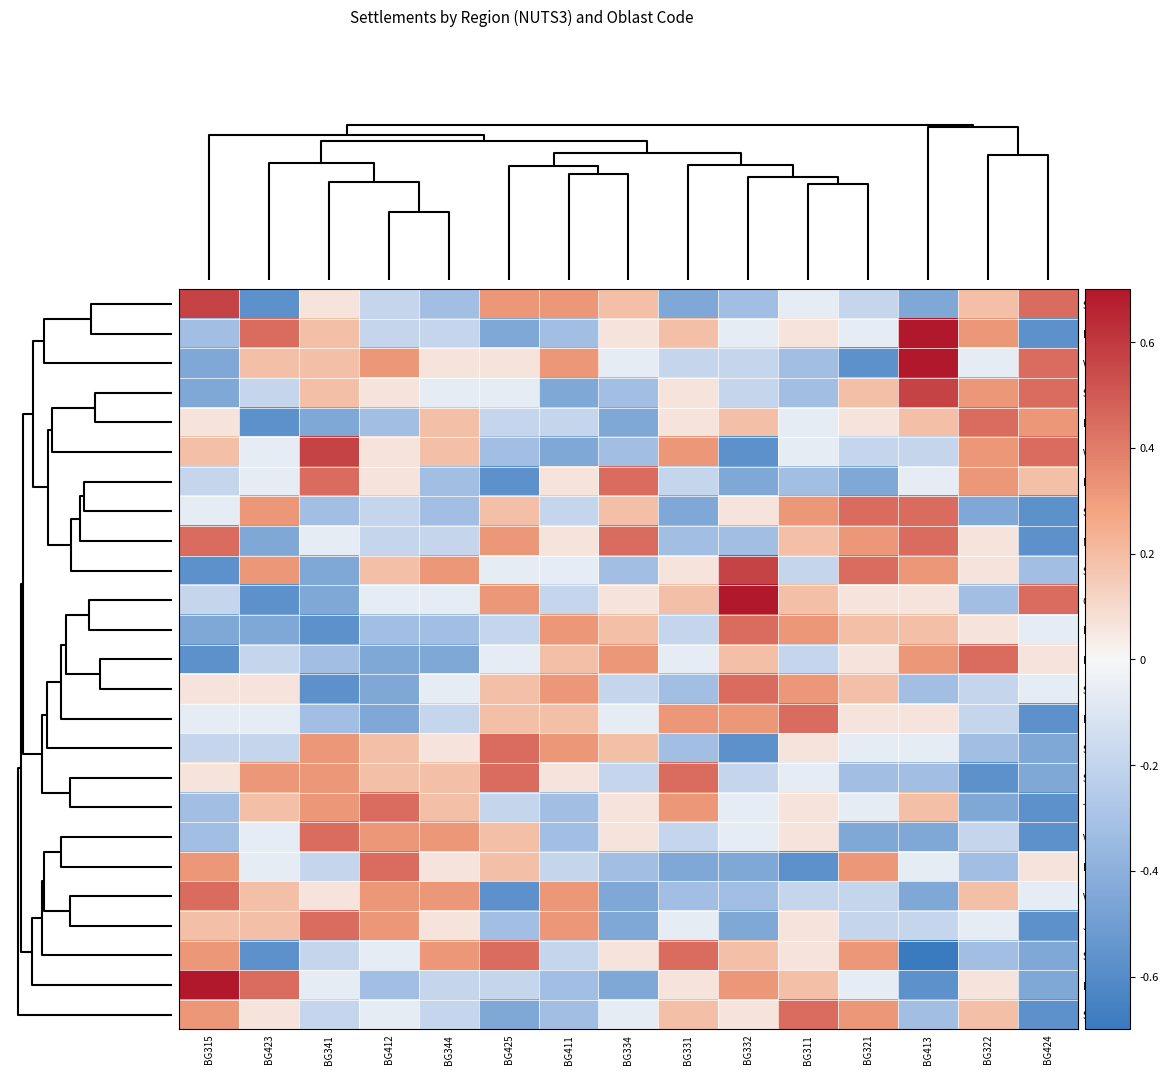

Which category has the lowest value across all series?

BG413